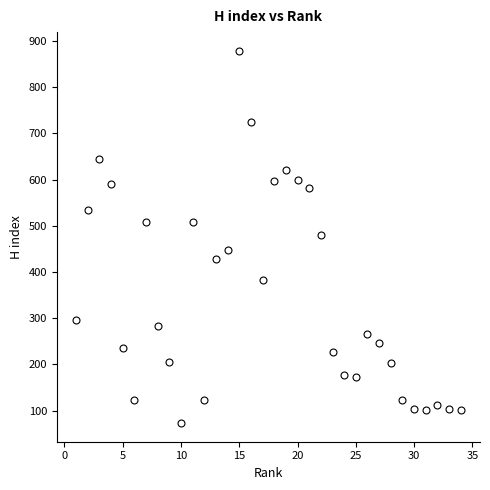

What is the range of X values (max minus min)?

33